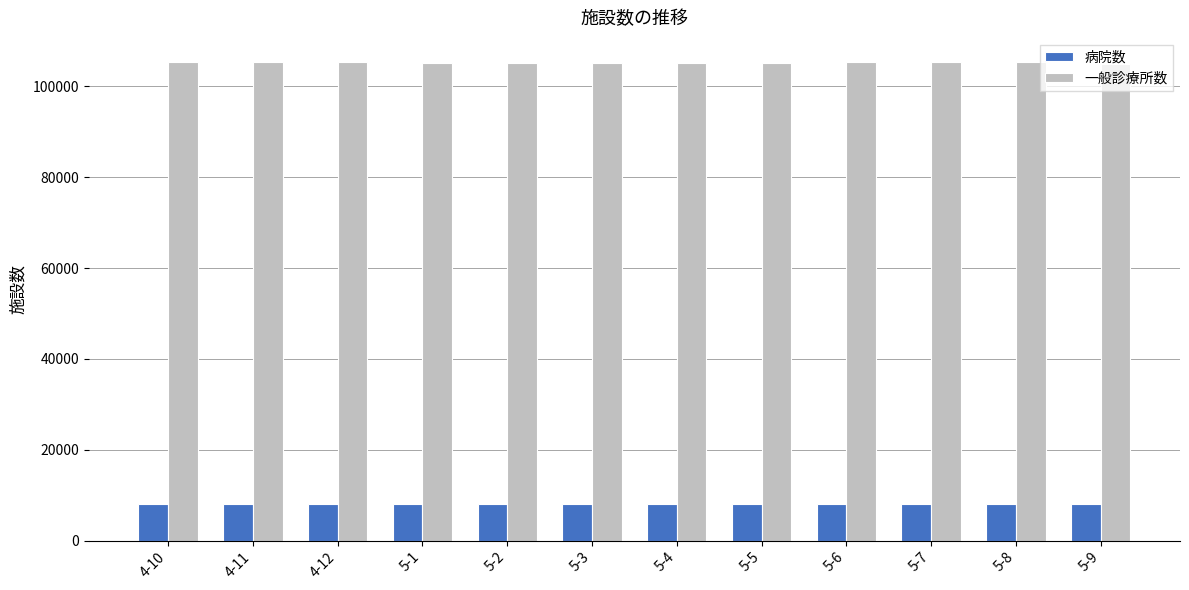

What is the label of the 2nd bar from the left?

4-11